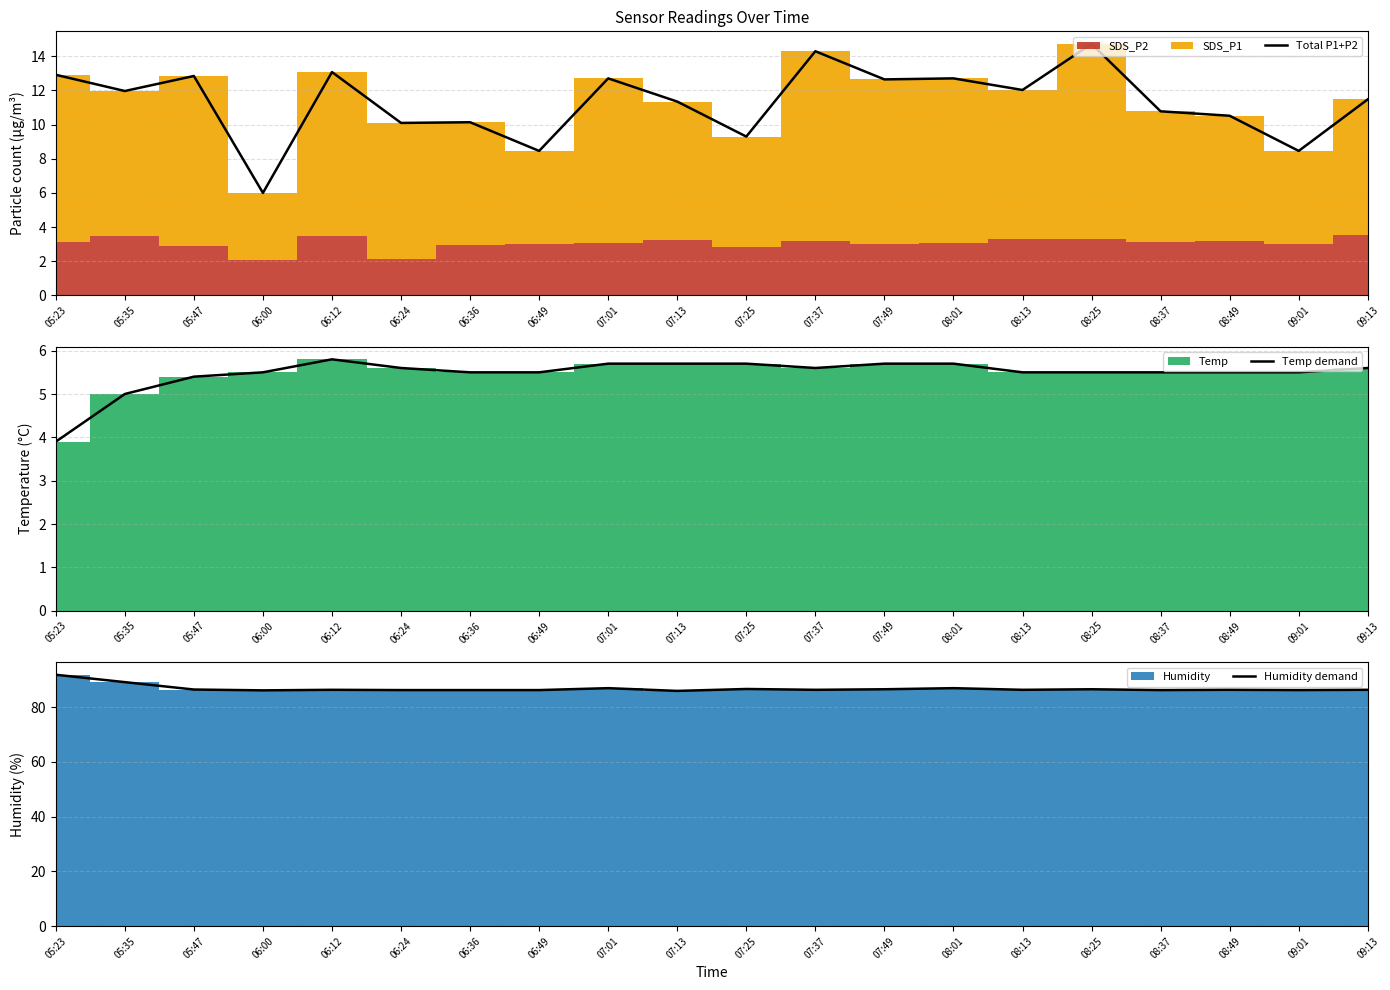

True or false: Temp demand and Humidity demand intersect in this chart.

False